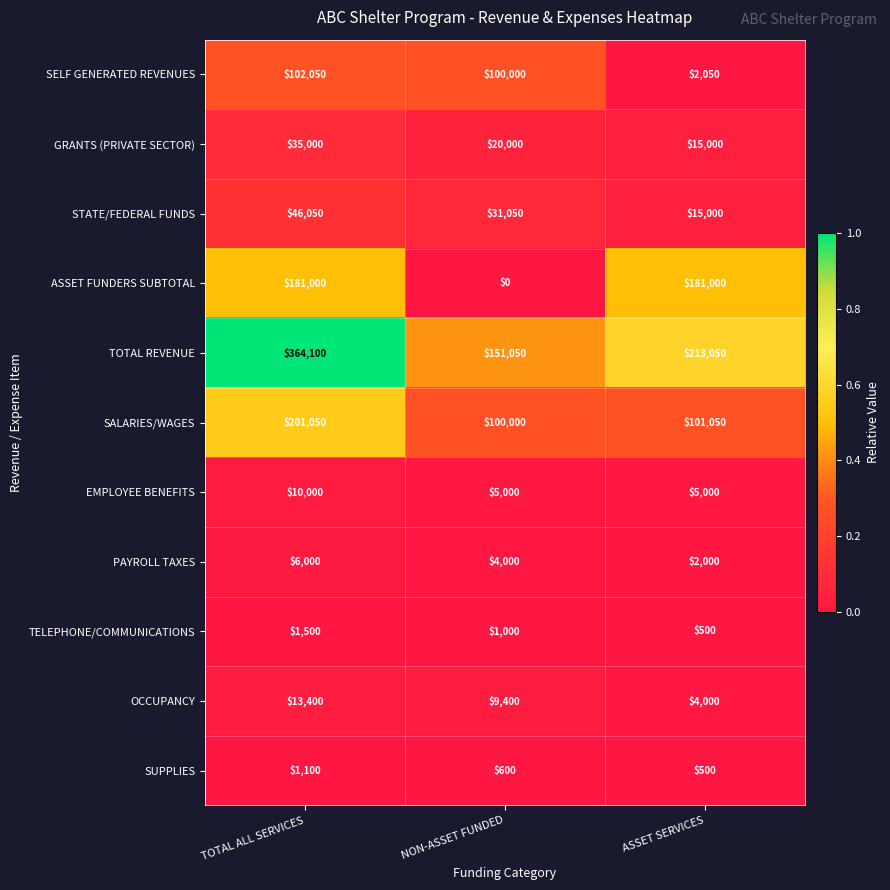

List the labels in order of SALARIES/WAGES value, smallest first.

NON-ASSET FUNDED, ASSET SERVICES, TOTAL ALL SERVICES